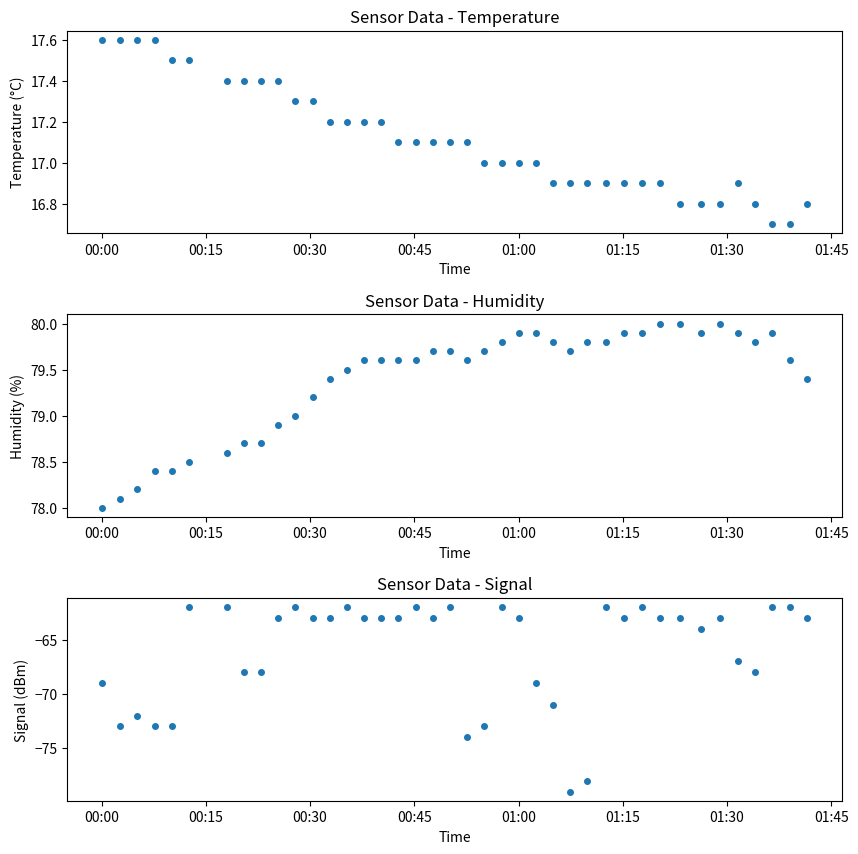

What is the average value of the Temp series?

17.1